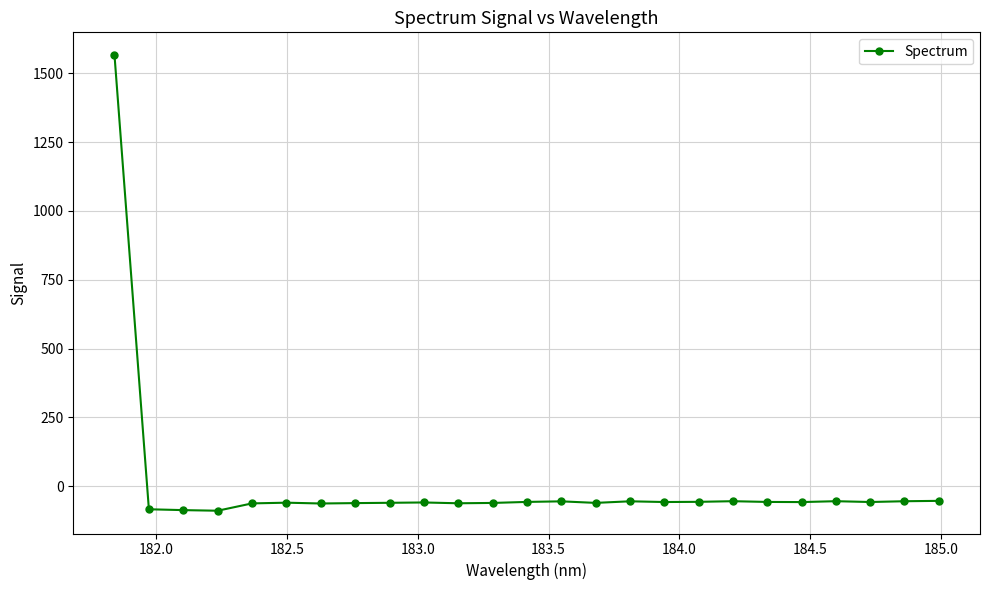

How many positive values are there?

1